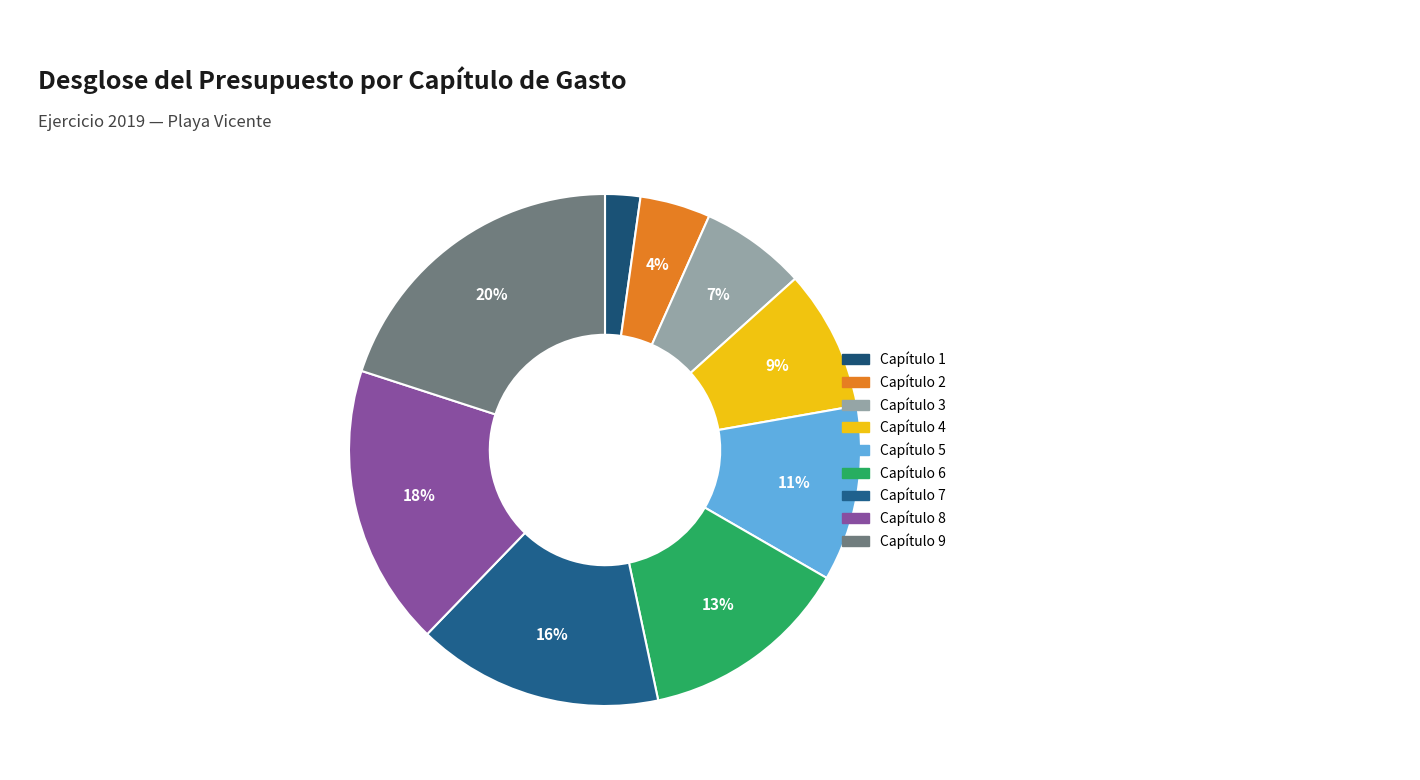

How many slices are in this pie chart?

9